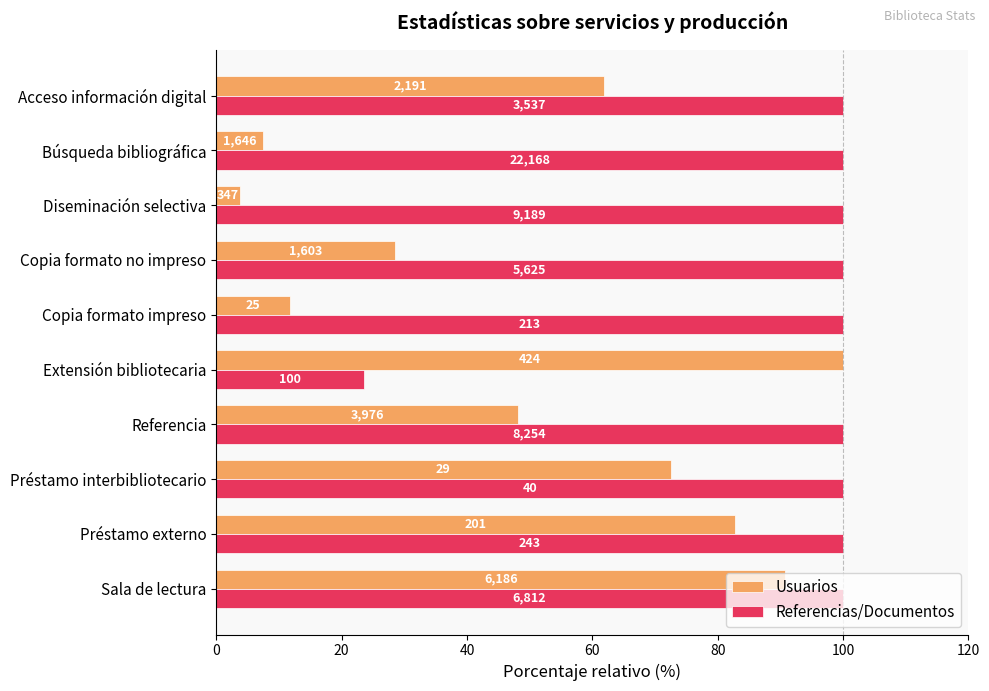

What are all the series names shown in the legend?

Usuarios, Referencias/Documentos